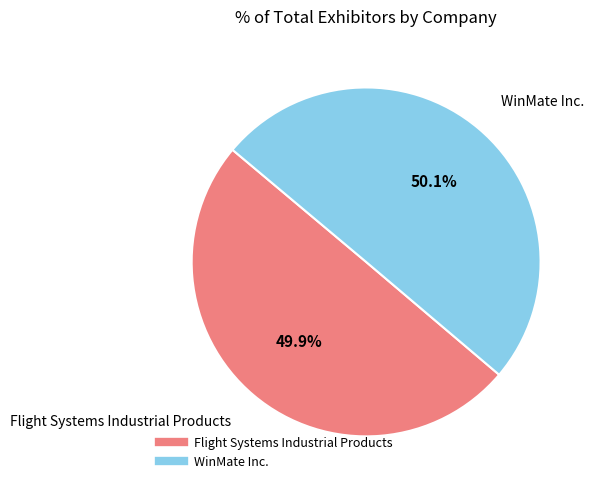

What is the ratio of the value at WinMate Inc. to the value at Flight Systems Industrial Products?

1.0